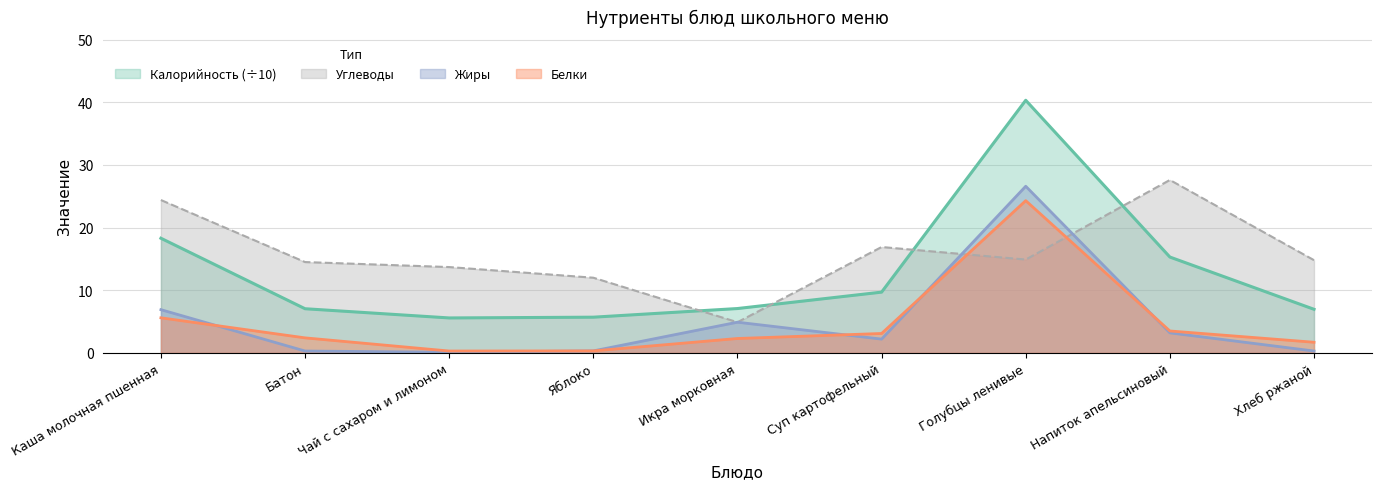

At how many categories does at least one series exceed 39?

1